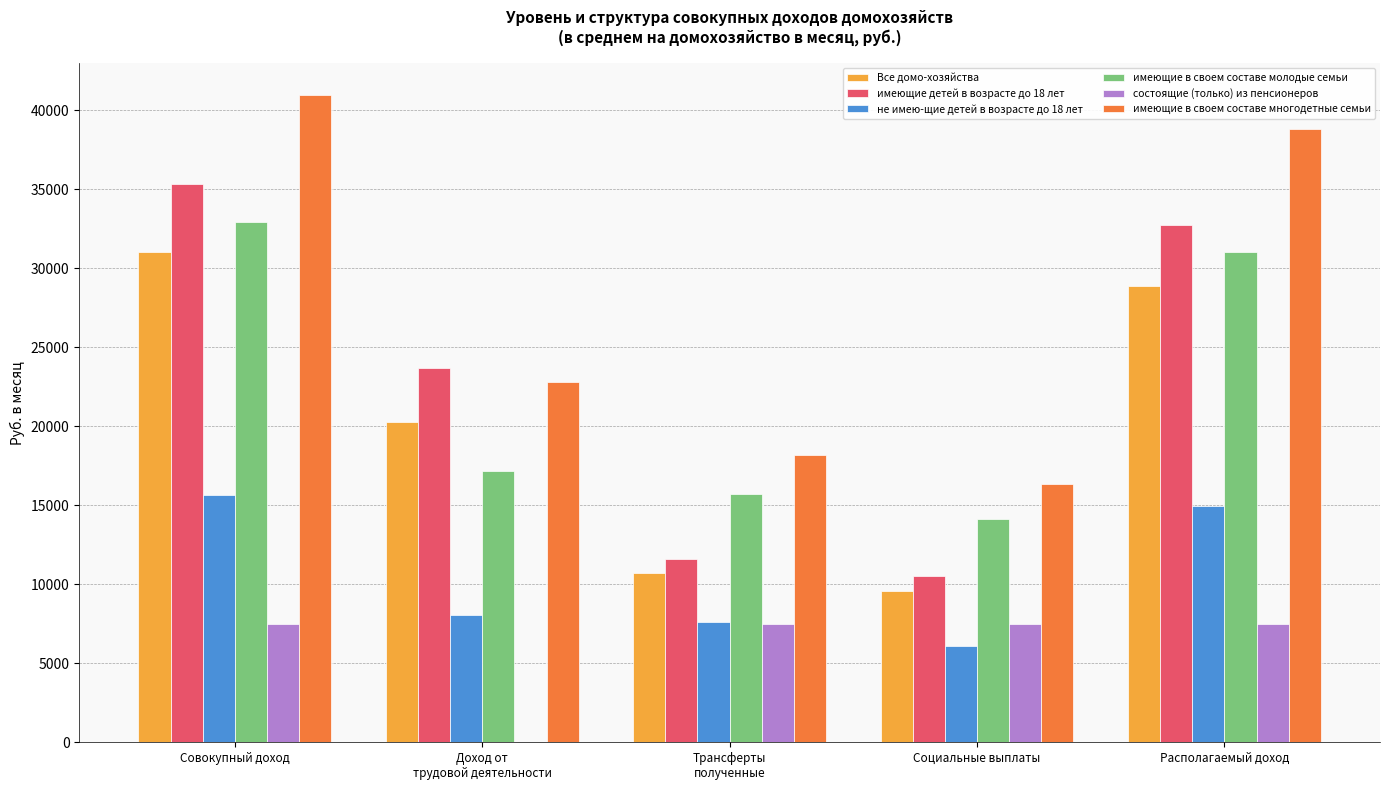

How many groups of bars are there?

5